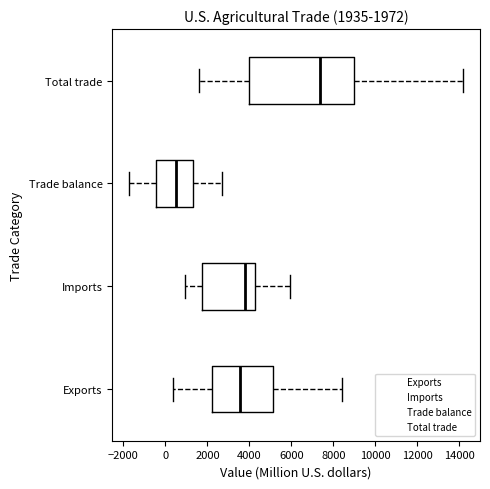

Which box's median line is the furthest to the left?

Trade balance